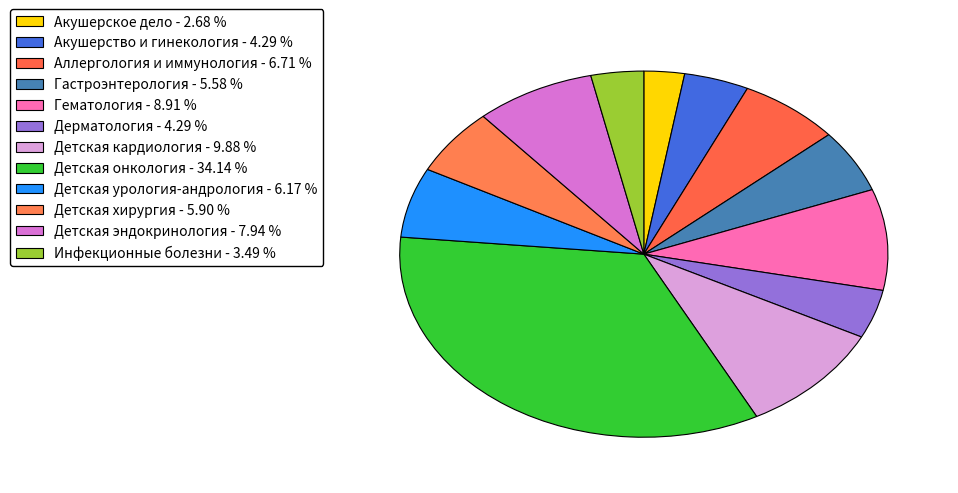

To the nearest percent, what is the average slice percentage?

8%